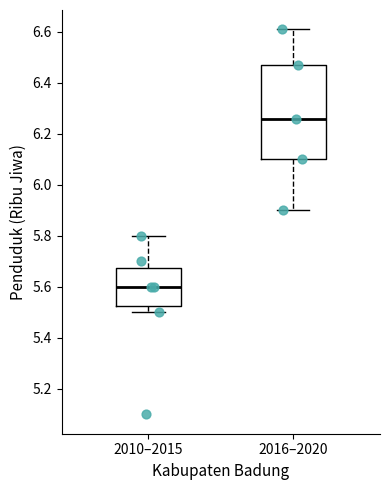

Where does the median line of the box for 2010–2015 sit on the y-axis? The values are not printed on the chart, so give them approximately, as read against the axis.

5.60